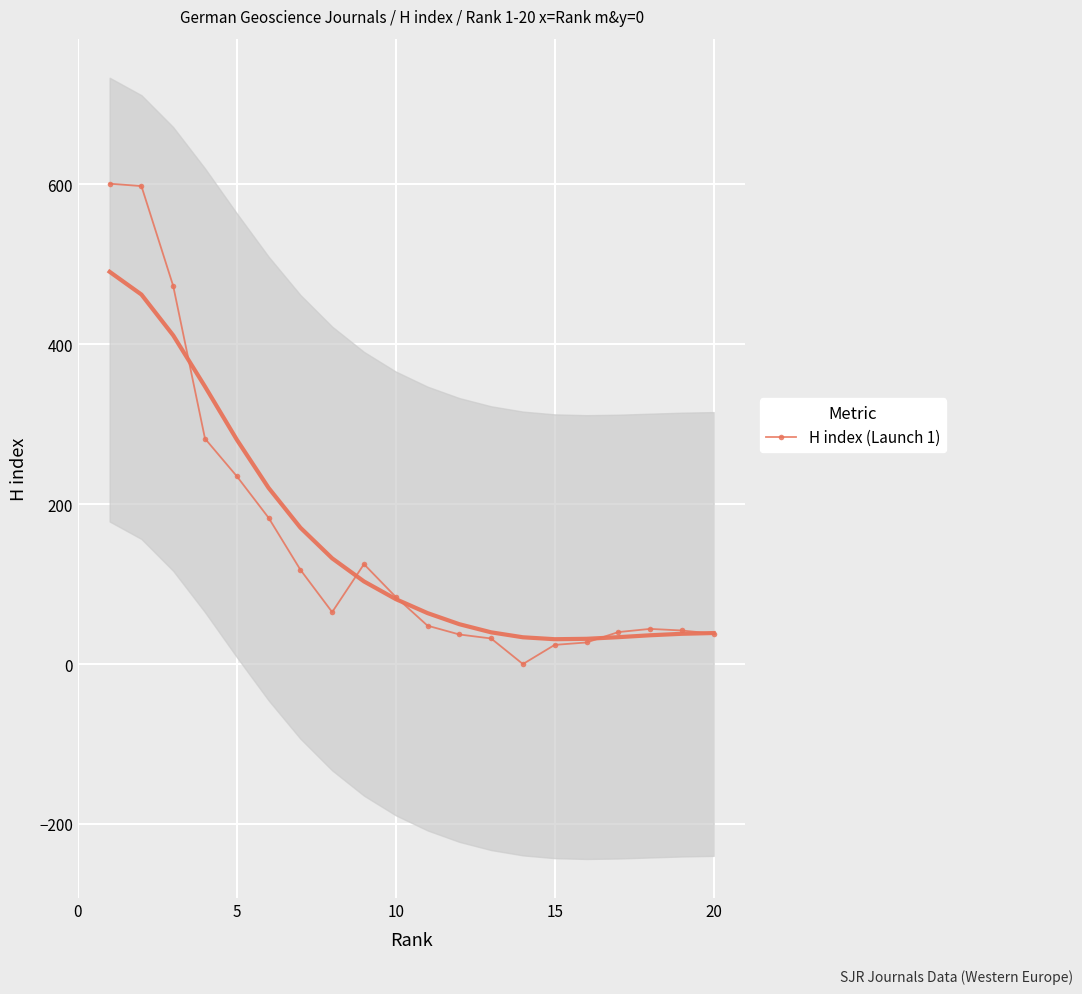

Reading left to right, extract all data points from this chart.

601	598	473	282	235	183	118	65	125	84	48	37	32	0	24	27	40	44	42	38